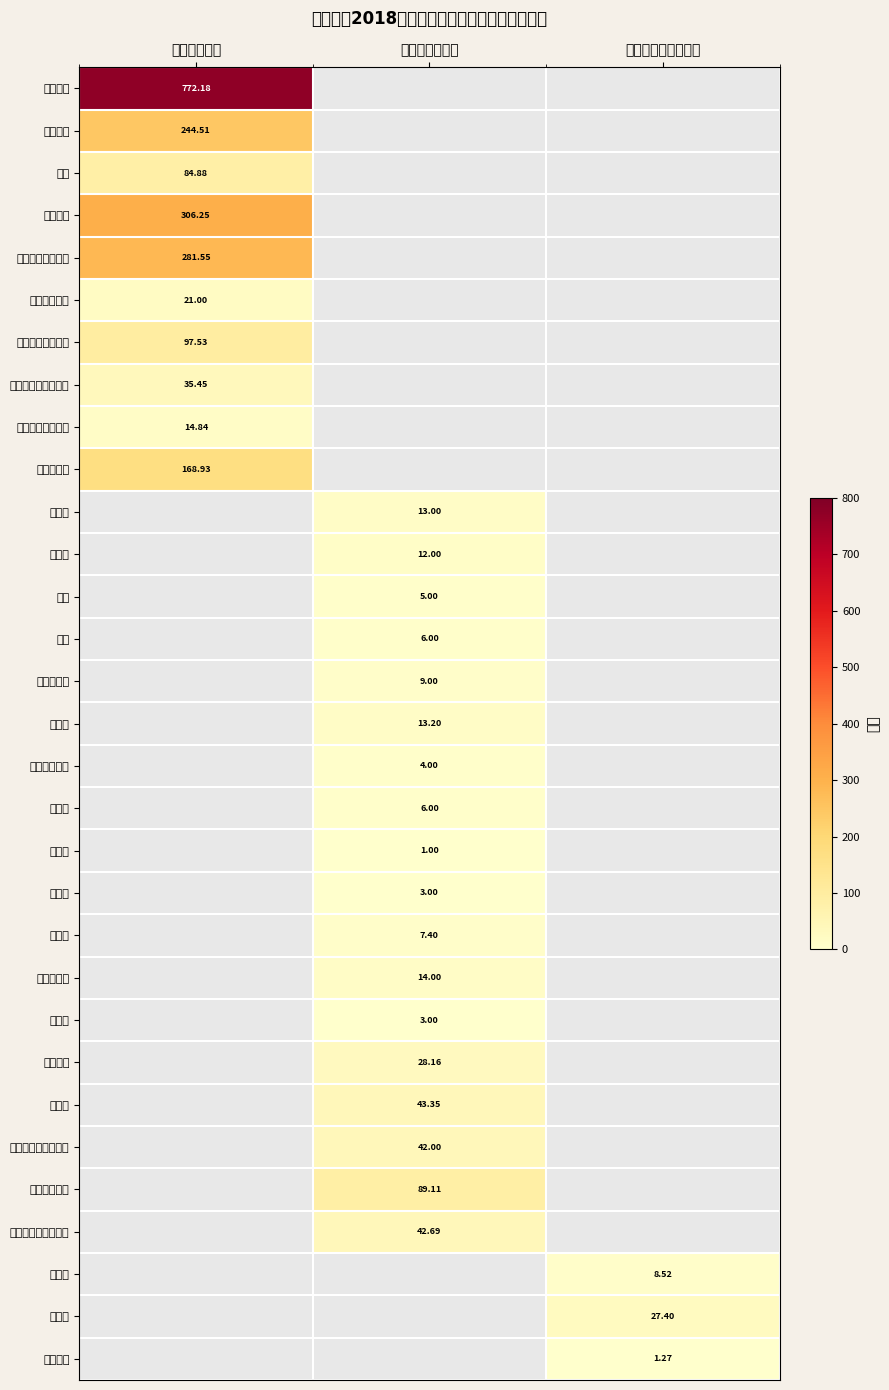

Is the value of 基本医疗保险缴费 at 工资福利支出 greater than the value of 其他交通费用 at 商品和服务支出?

Yes